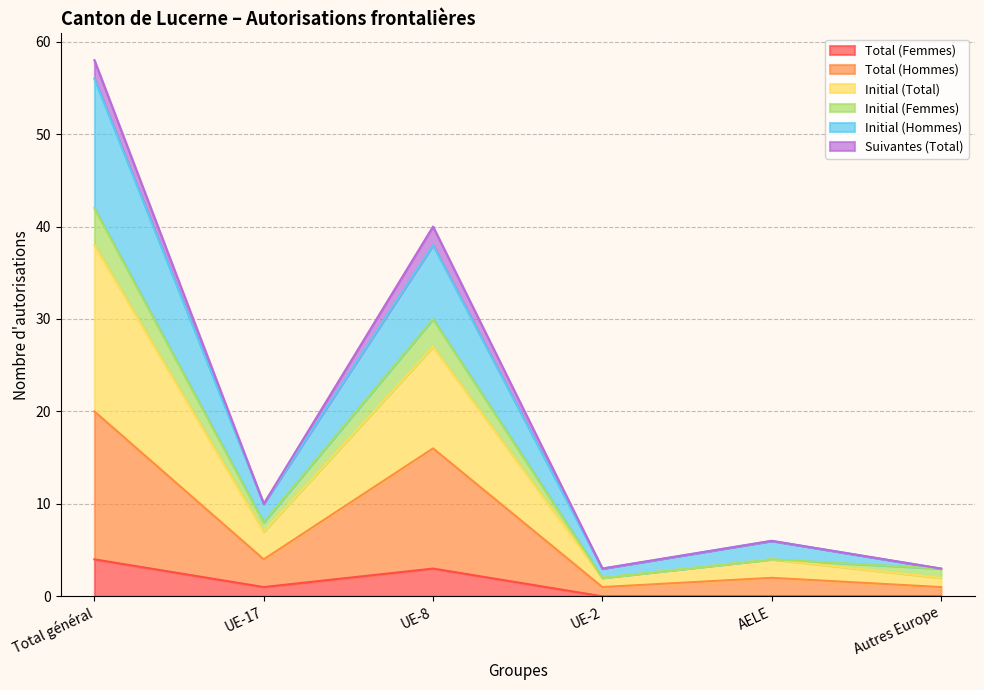

What position from the left is UE-8?

3